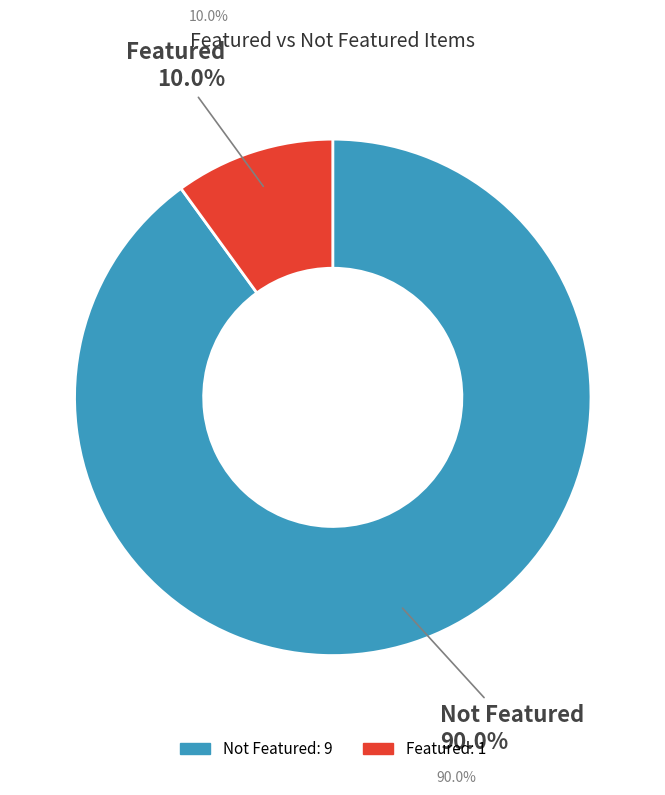

Does any single category account for the majority?

Yes